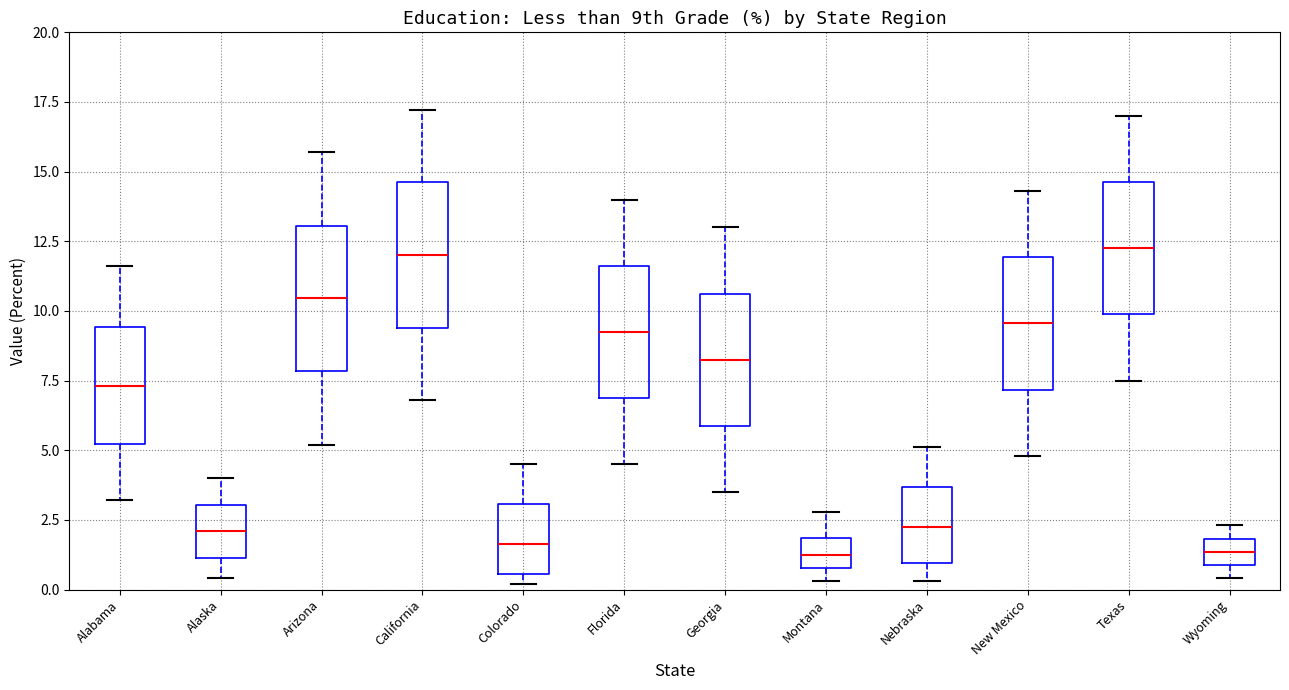

Where does the median line of the box for Arizona sit on the y-axis? The values are not printed on the chart, so give them approximately, as read against the axis.

10.5